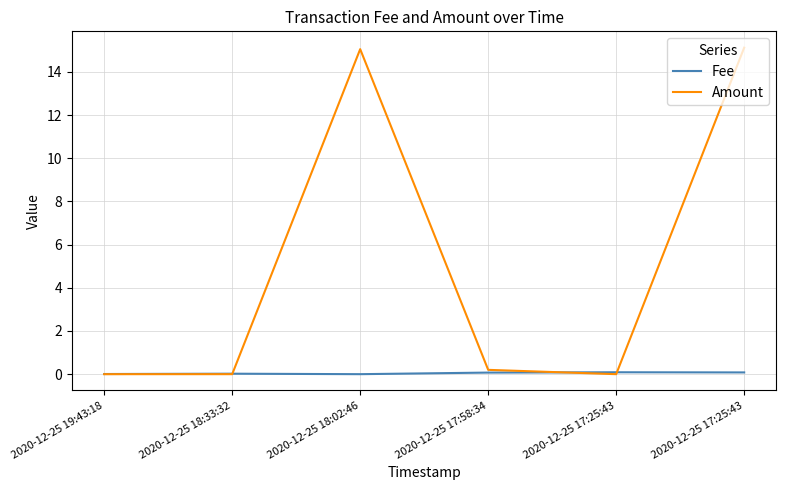

Rank the series at 2020-12-25 17:58:34 from highest to lowest value.

Amount, Fee